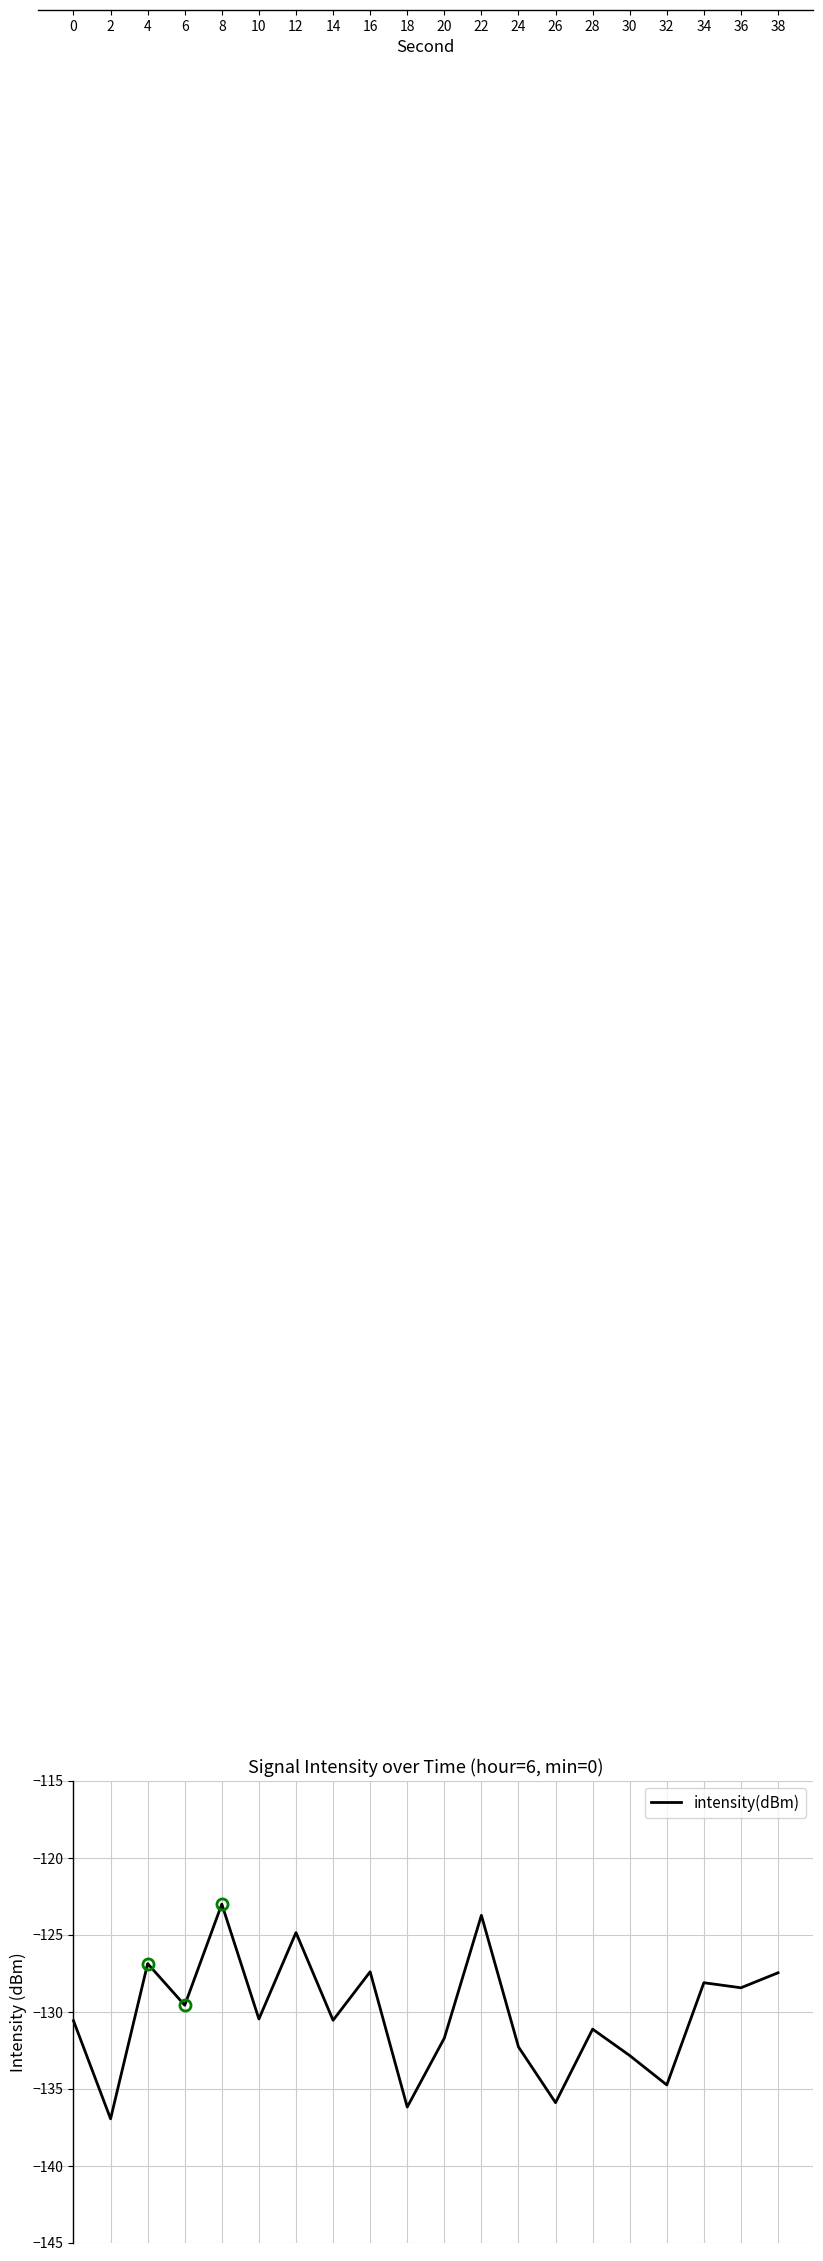

How many interior local valleys (lower than both neighbors) does the data have?

8